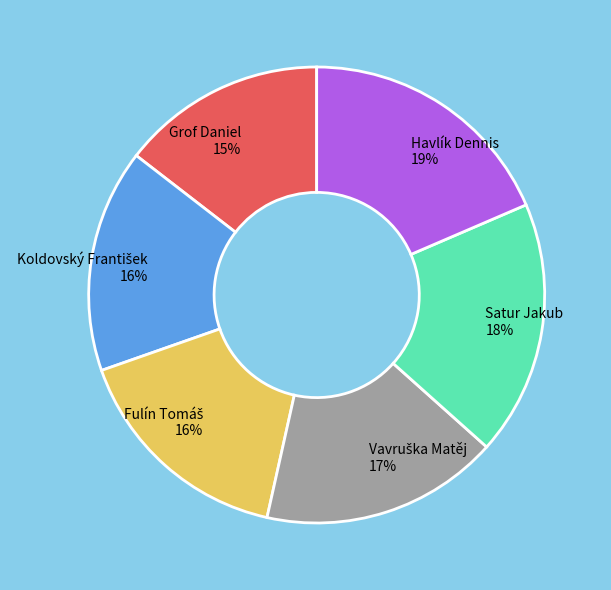

To the nearest percent, what is the average slice percentage?

17%